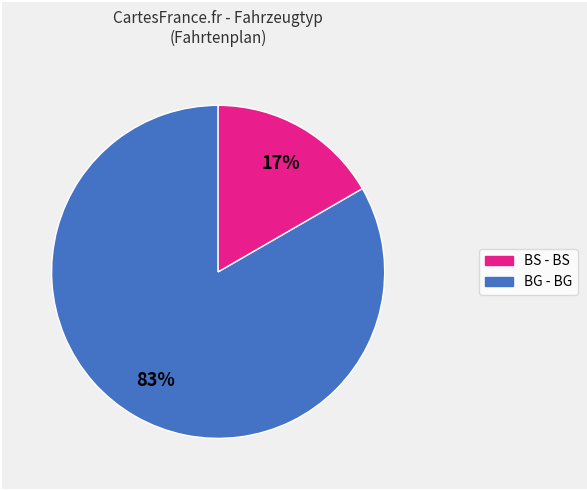

To the nearest percent, what is the average slice percentage?

50%